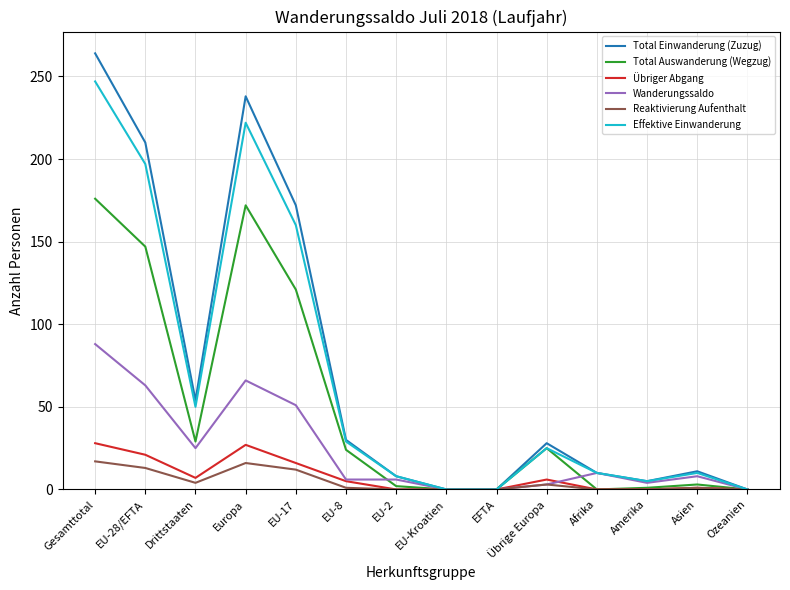

What position from the left is EU-2?

7